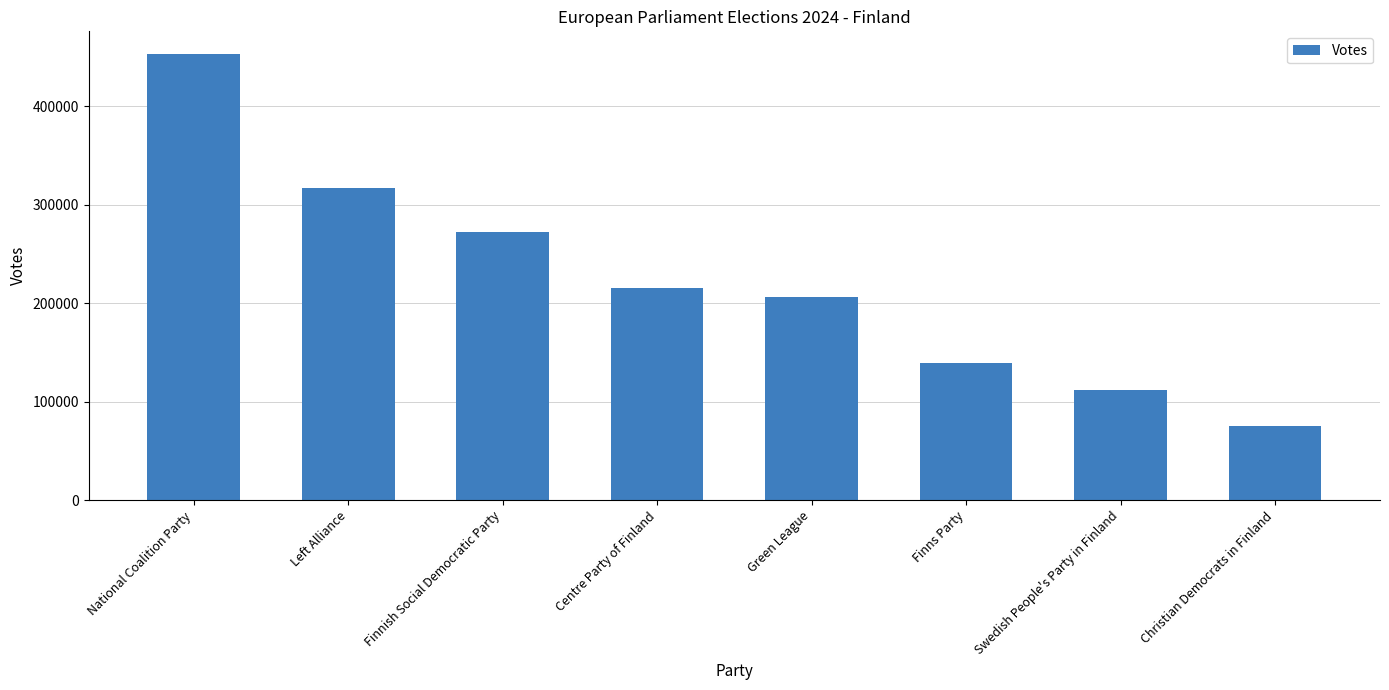

True or false: the data shows 215165 at Centre Party of Finland.

True